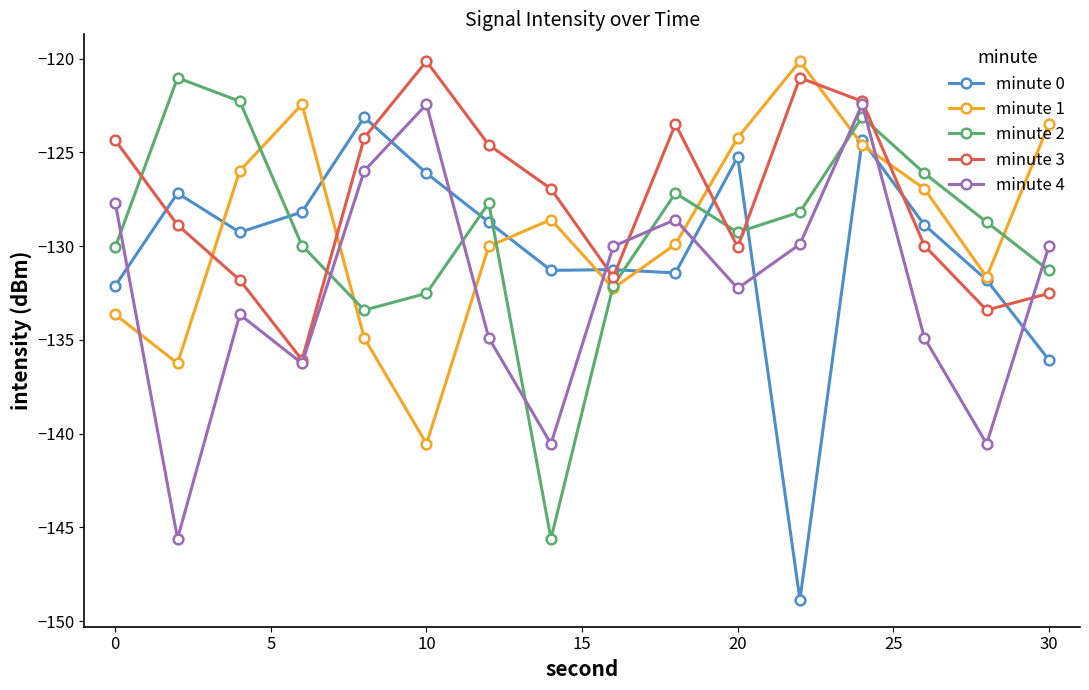

What is the lowest value of the minute 1 series?

-140.5